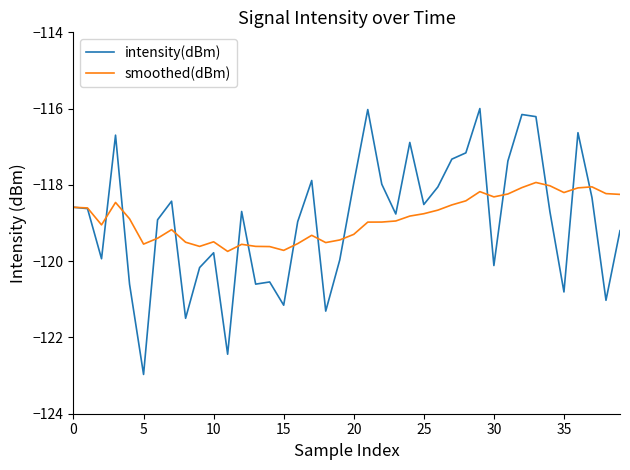

What is the minimum value for smoothed(dBm)?

-119.7